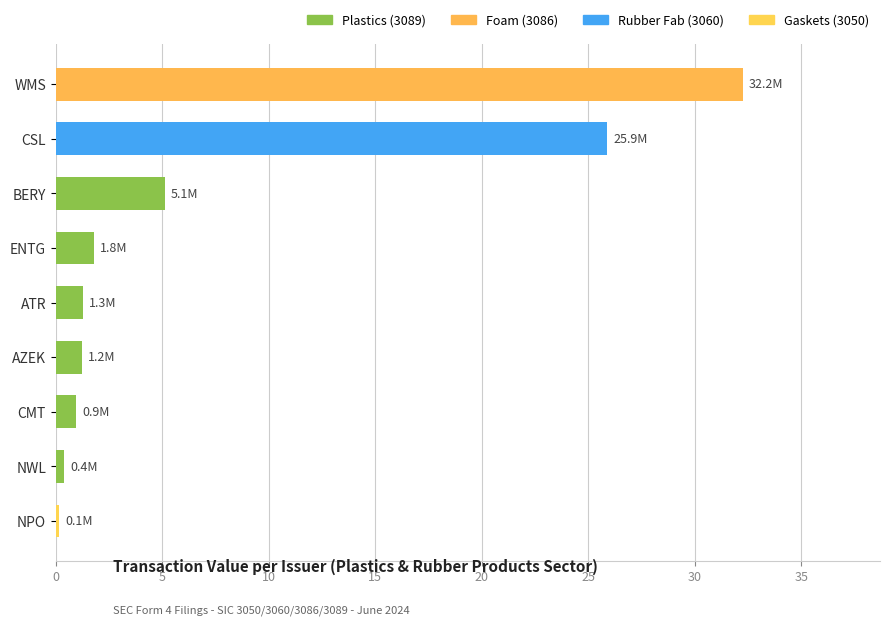

What is the difference between the maximum and minimum values?

32.1